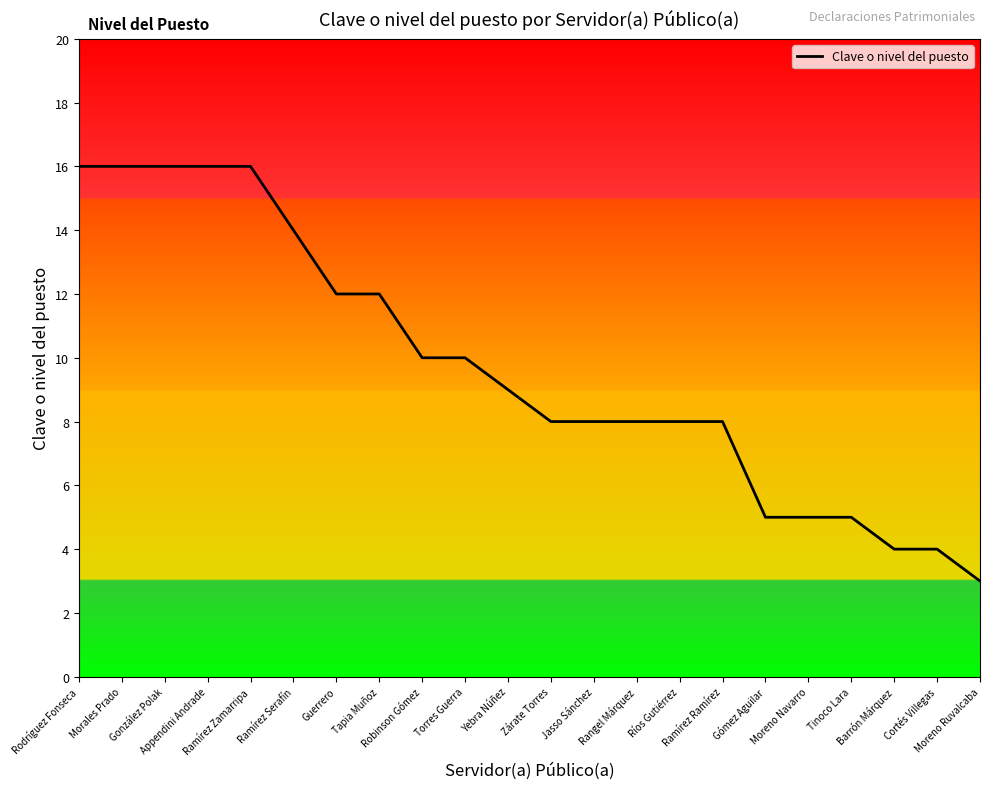

What is the maximum value shown in the chart?

16